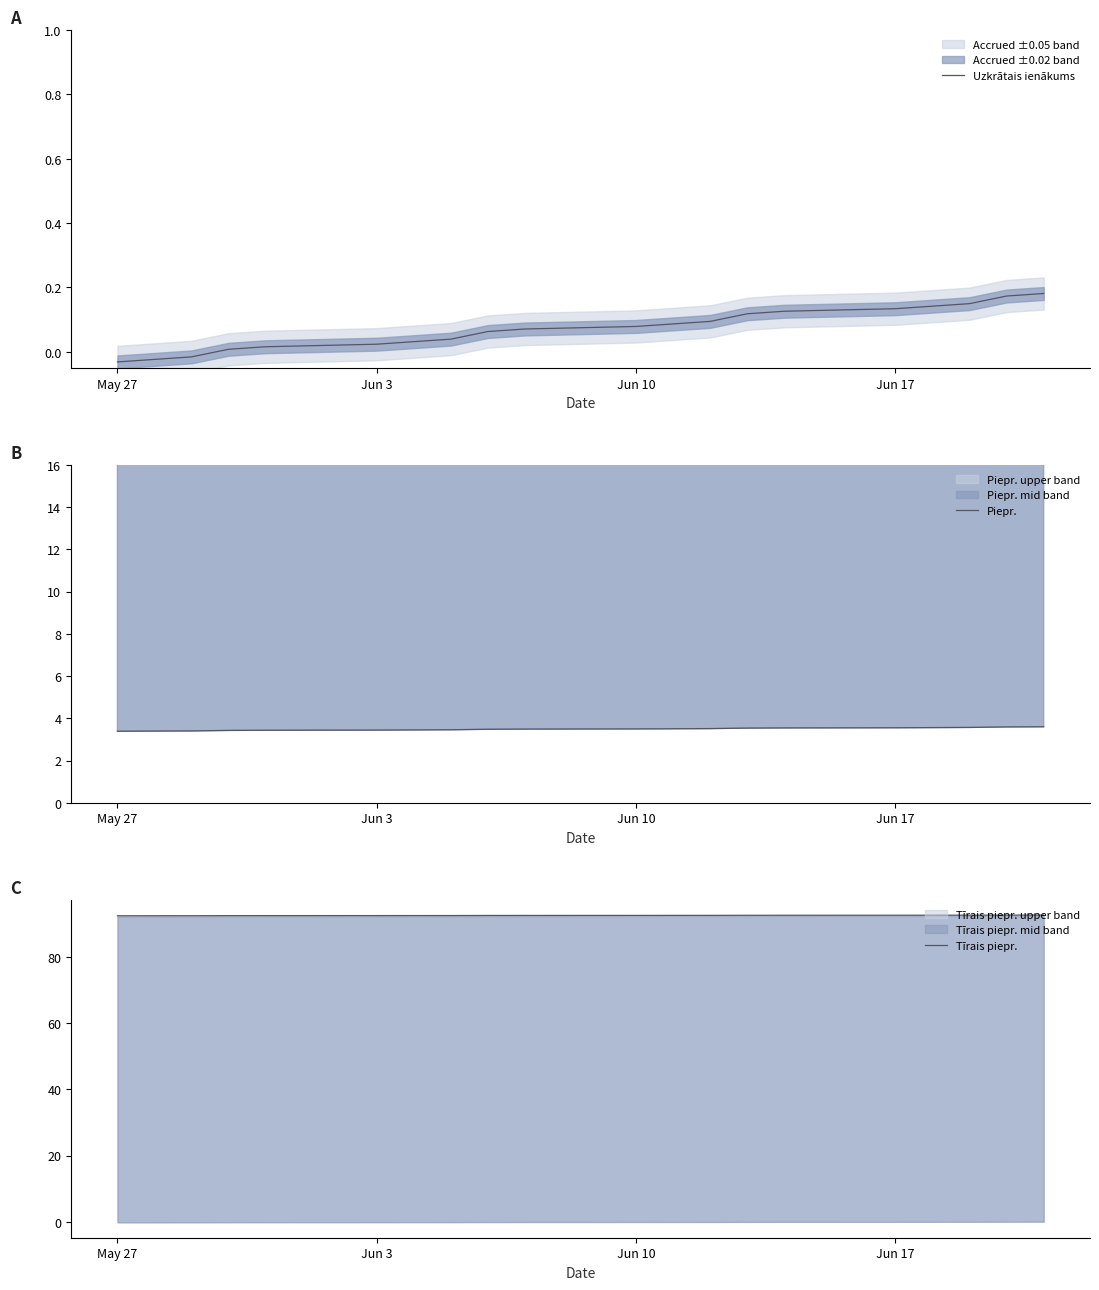

True or false: Piepr. and Uzkrātais ienākums intersect in this chart.

False